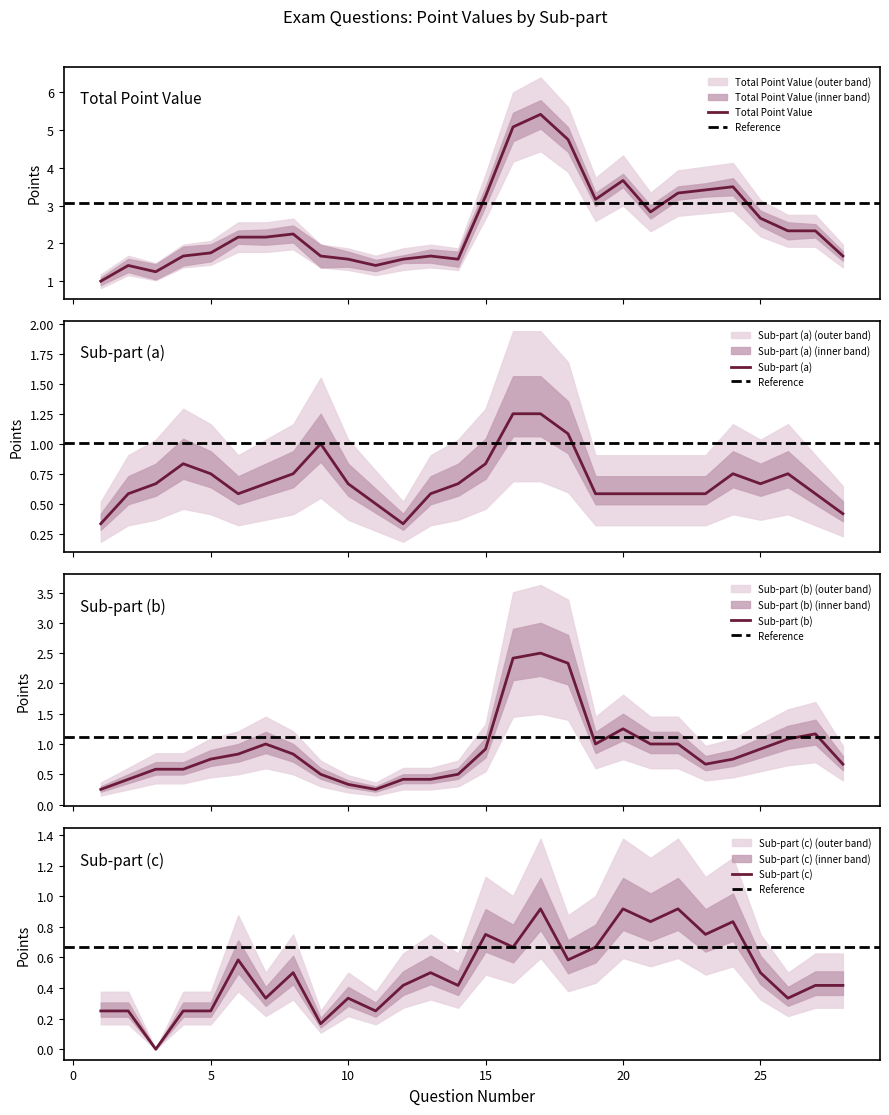

The value of Sub-part (a) at 8 is 0.9. True or false?

False